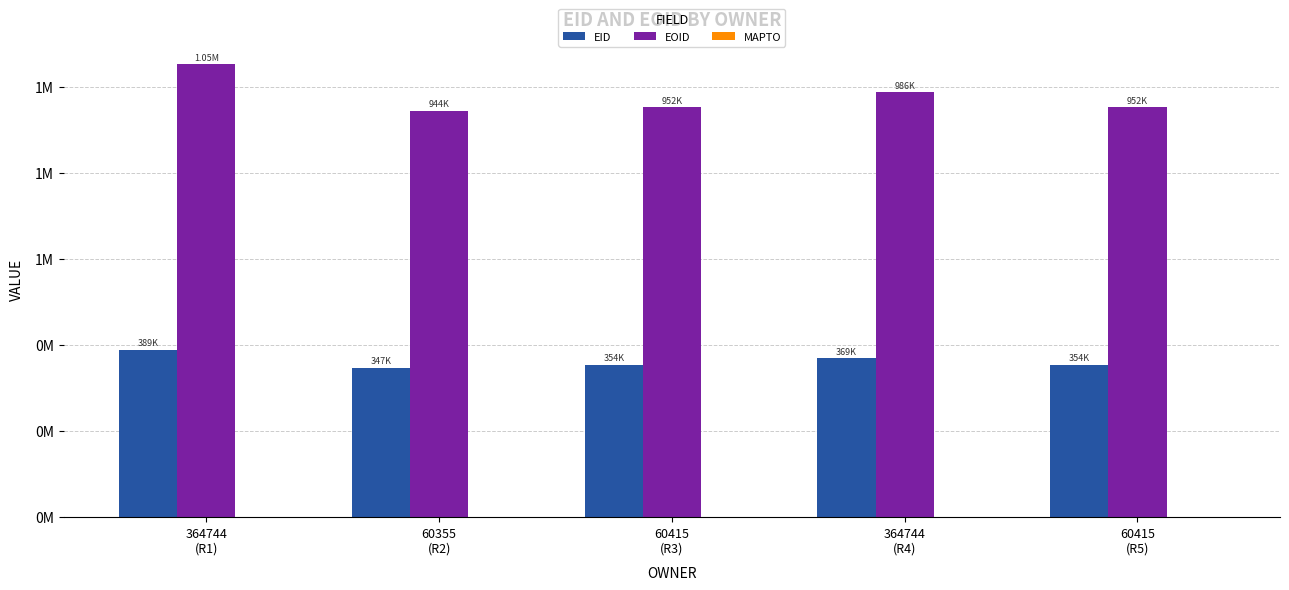

What is the greatest value displayed?

1051745